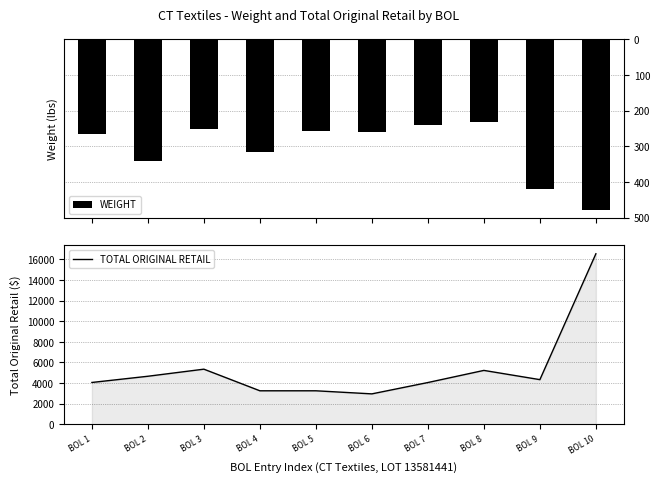

What is the value of the WEIGHT bar at the 6th from the left?

261